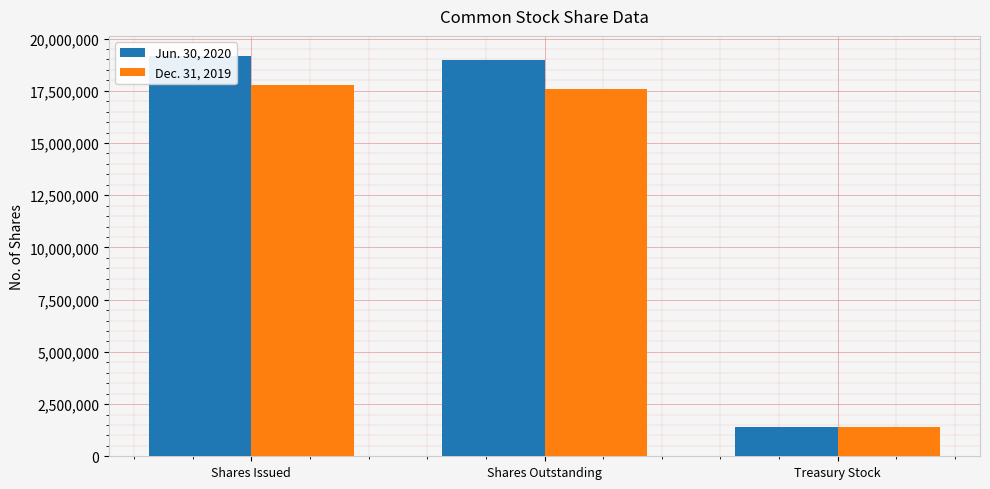

Where is Dec. 31, 2019 nearest to the value 9590670?

Shares Outstanding